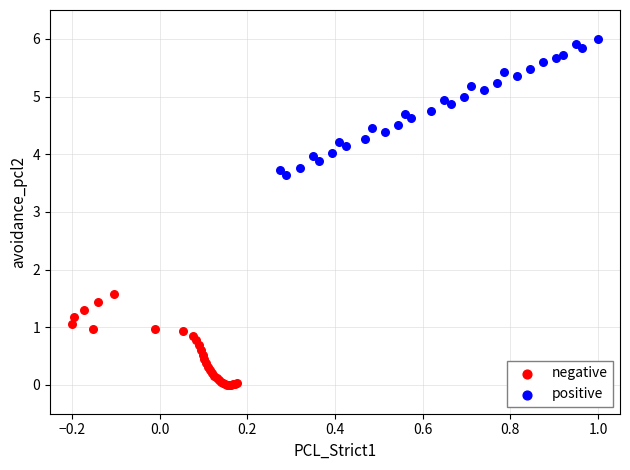

Which series has the largest Y range (max minus min)?

positive